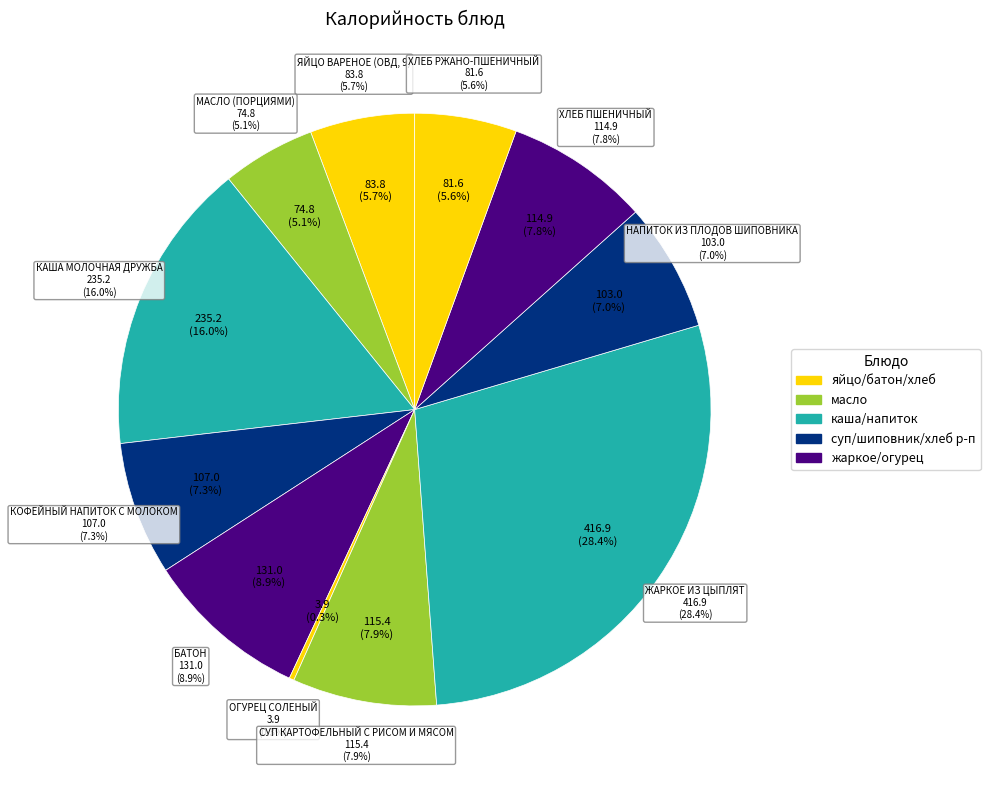

What is the total percentage of БАТОН and ЖАРКОЕ ИЗ ЦЫПЛЯТ?

37.3%